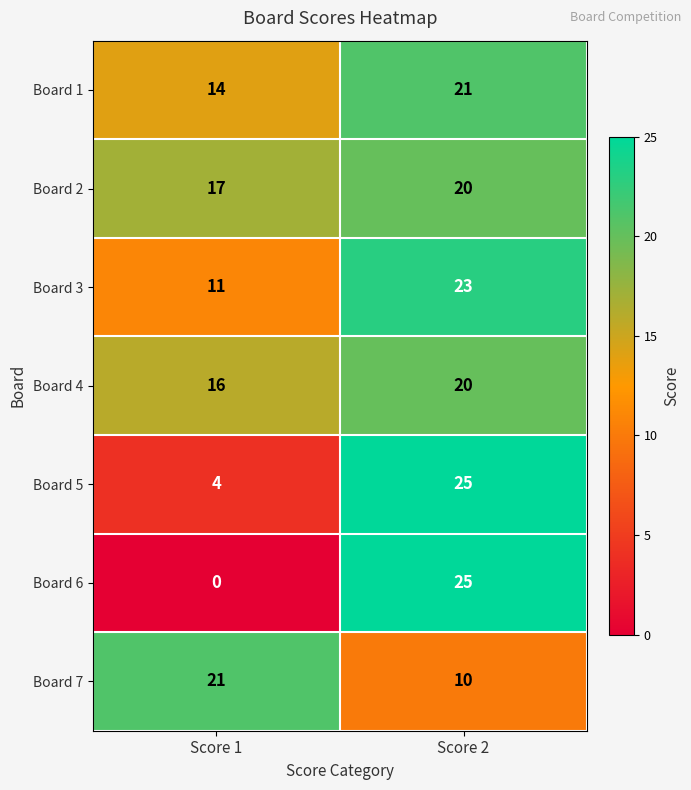

Reading left to right, extract all data points from this chart.

Board 1: 14	21
Board 2: 17	20
Board 3: 11	23
Board 4: 16	20
Board 5: 4	25
Board 6: 0	25
Board 7: 21	10